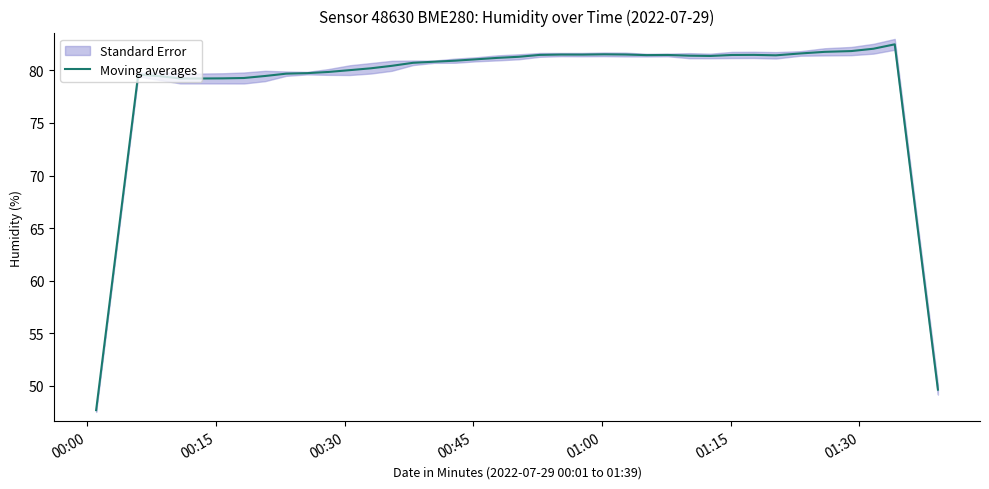

How many points are lower than both their immediate neighbors (excluding endpoints)?

5